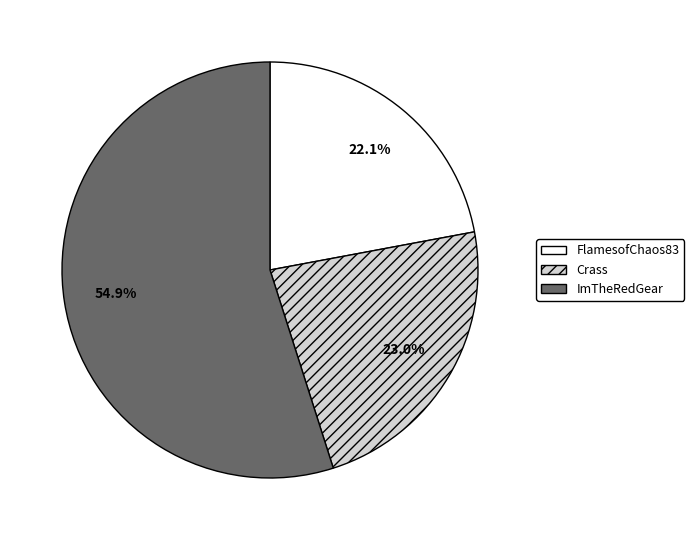

Combined, do ImTheRedGear and Crass account for over 50%?

Yes